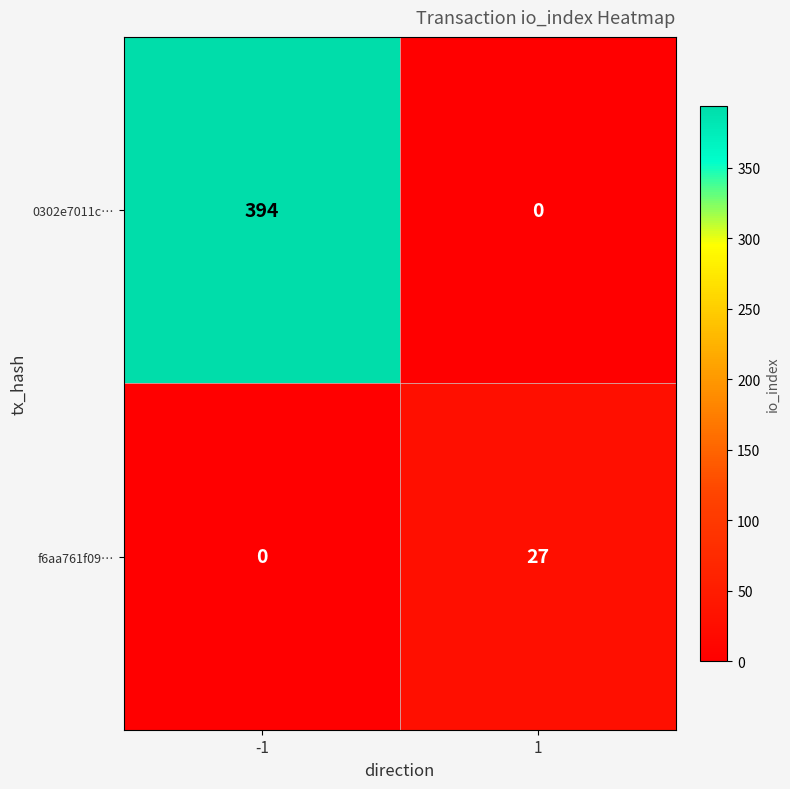

Reading left to right, list all the values displayed in this chart.

0302e7011c…: 394	0
f6aa761f09…: 0	27